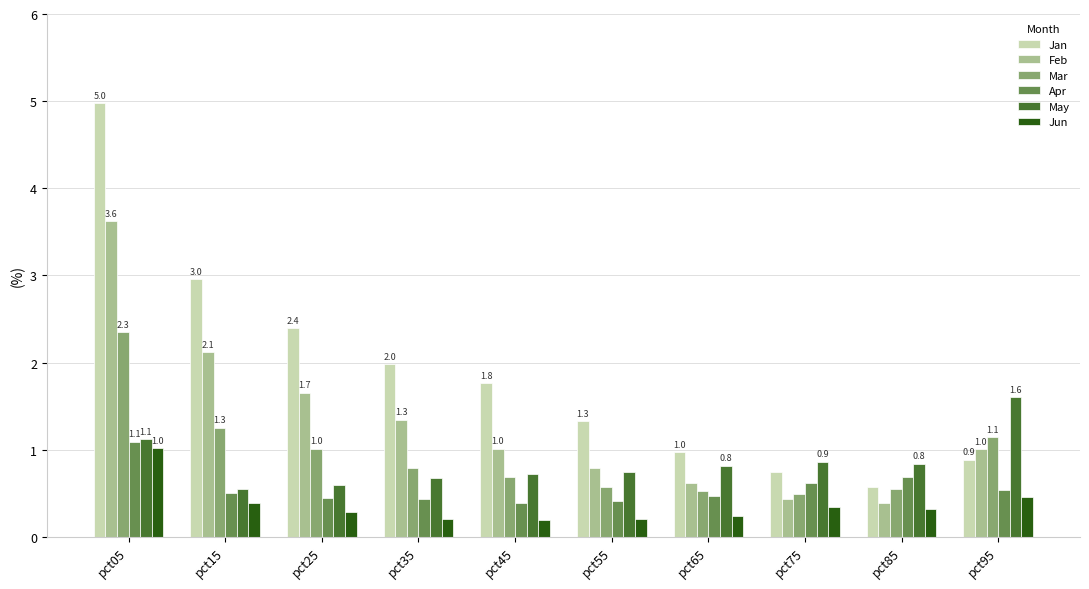

Does the chart contain any negative values?

No